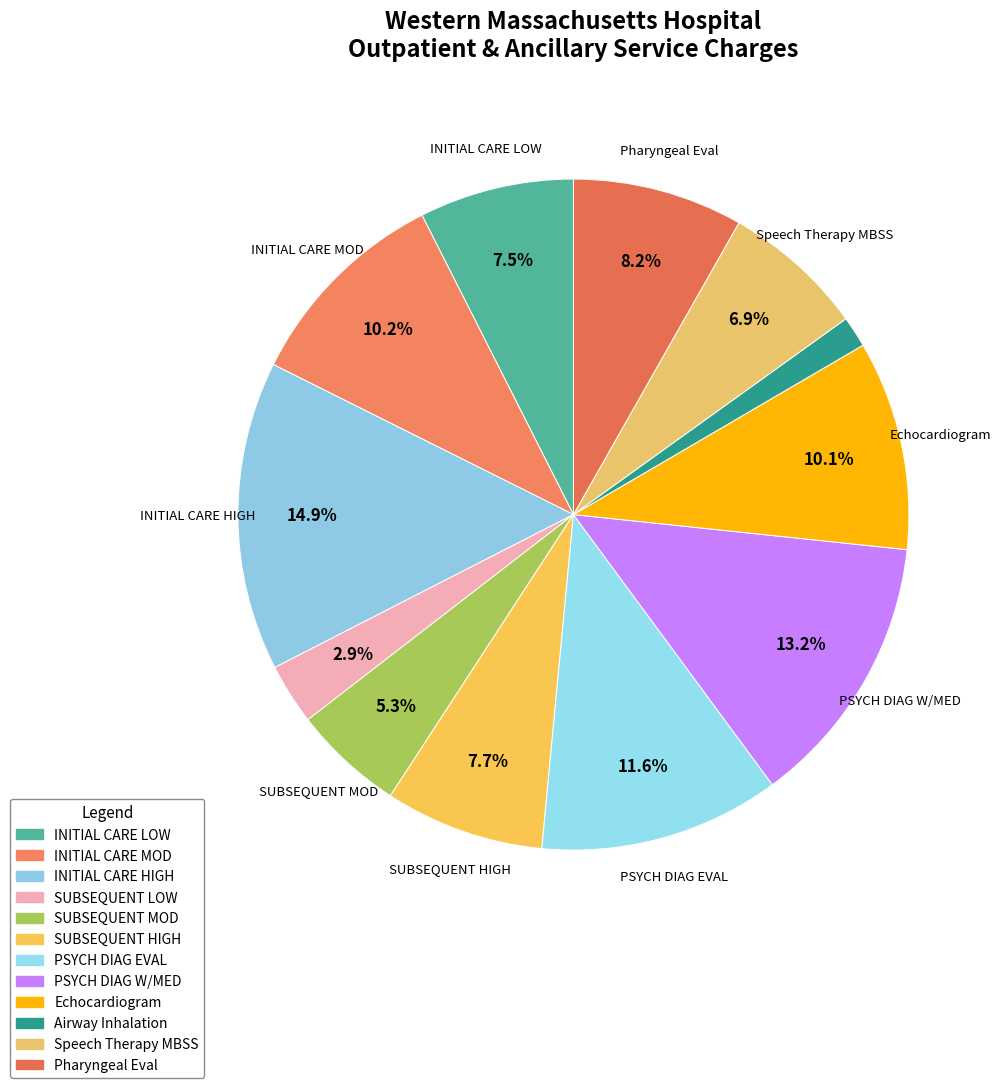

Approximately how many times larger is the value at Pharyngeal Eval compared to PSYCH DIAG W/MED?

0.6